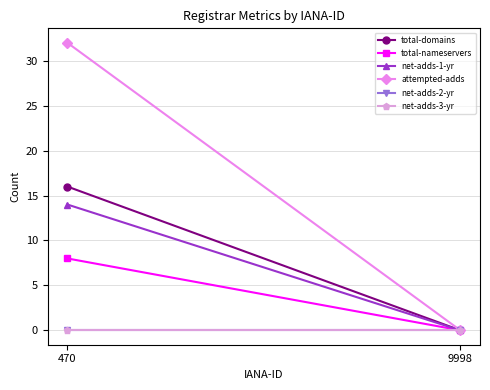

What is the value of the total-domains point at the 1st from the left?

16